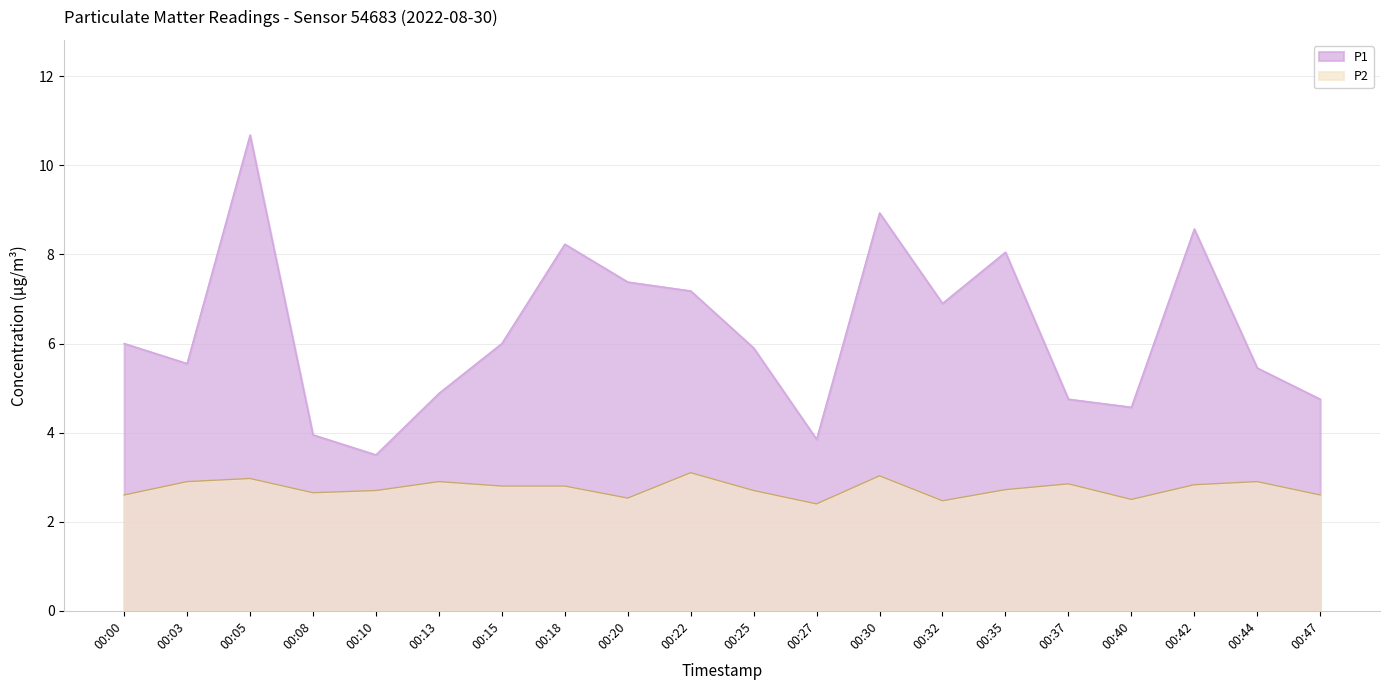

List the series in order of their peak value, lowest first.

P2, P1